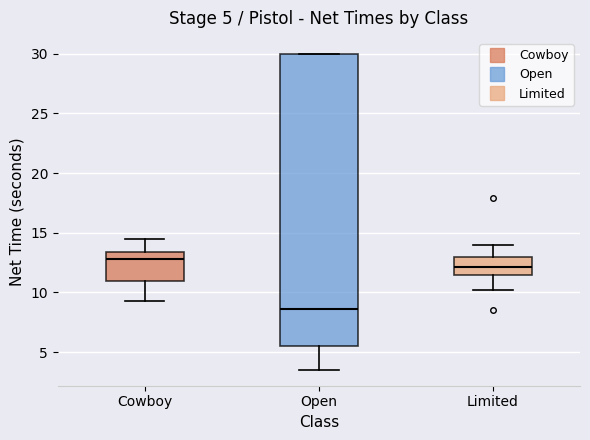

Which box has the highest median line?

Cowboy